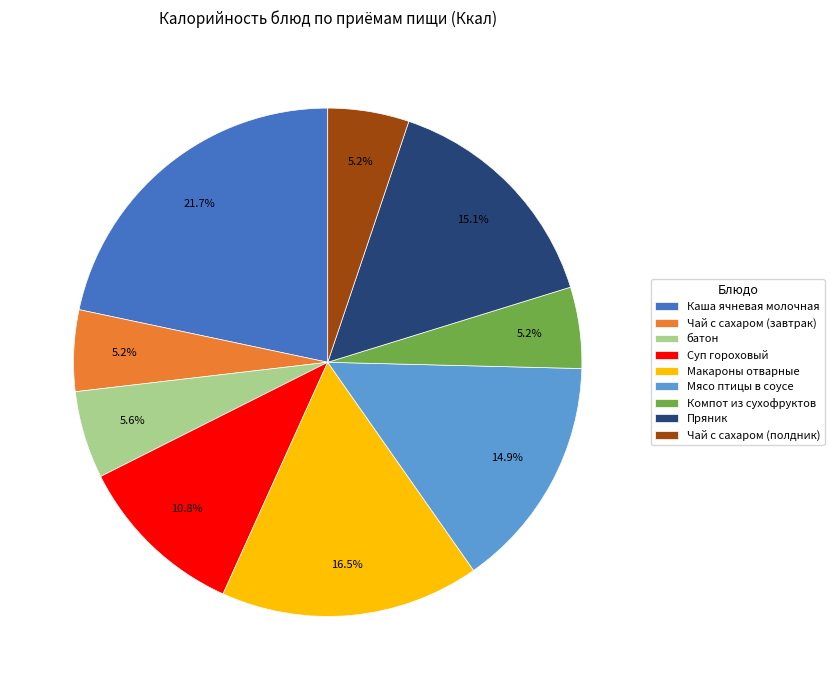

Is the sum of Каша ячневая молочная and Макароны отварные greater than half?

No